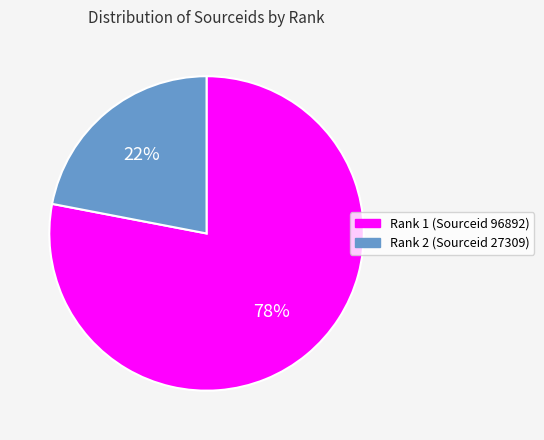

Which category accounts for the majority?

Rank 1